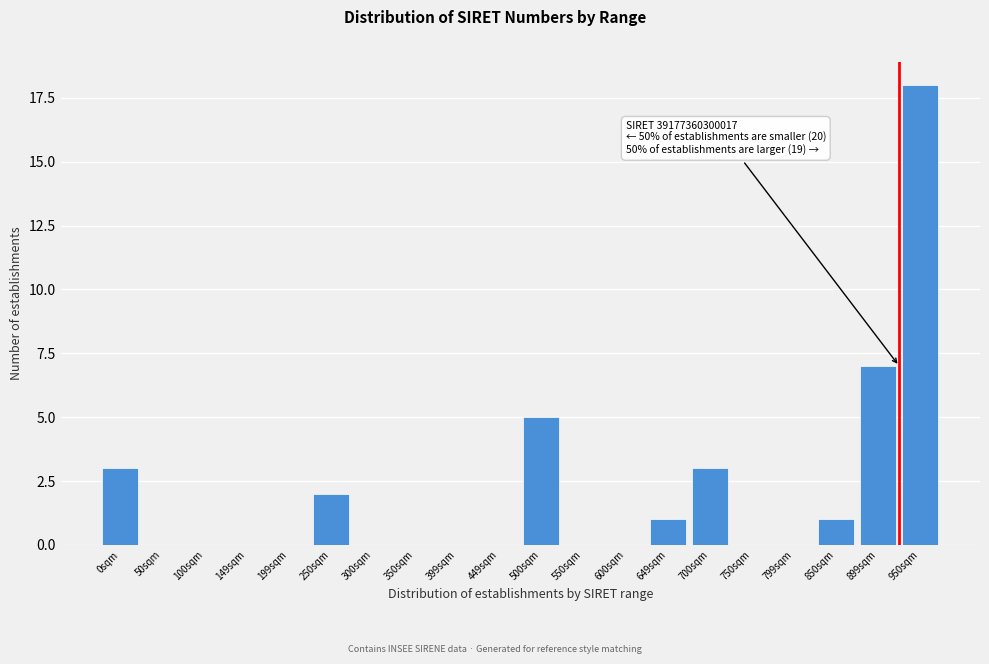

Reading left to right, extract all data points from this chart.

0sqm=3	50sqm=0	100sqm=0	149sqm=0	199sqm=0	250sqm=2	300sqm=0	350sqm=0	399sqm=0	449sqm=0	500sqm=5	550sqm=0	600sqm=0	649sqm=1	700sqm=3	750sqm=0	799sqm=0	850sqm=1	899sqm=7	950sqm=18